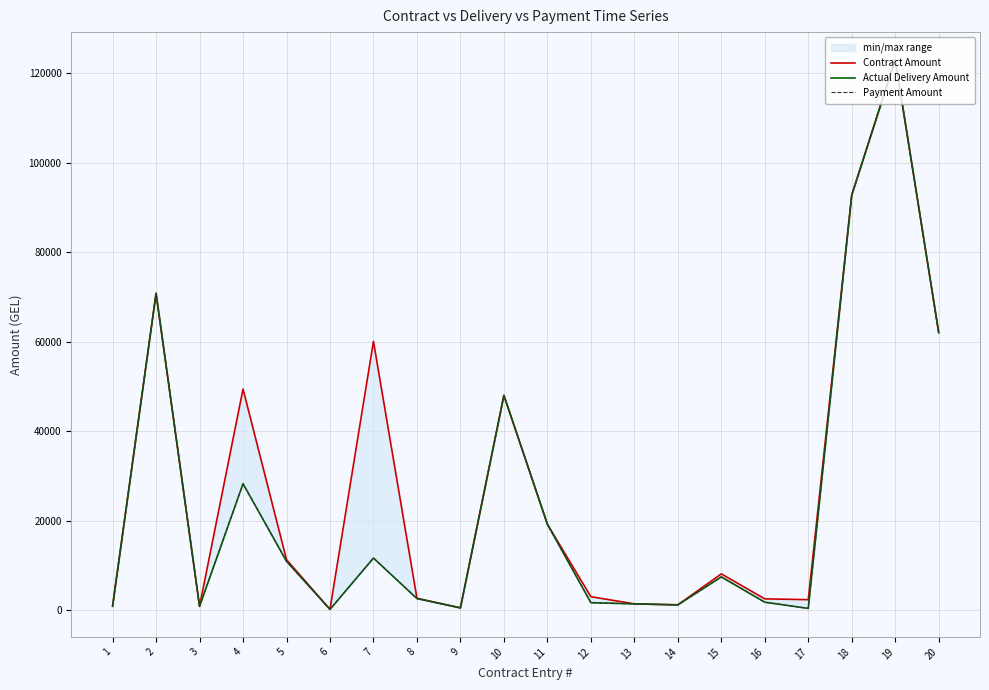

Rank the series at 9 from highest to lowest value.

Contract Amount, Actual Delivery Amount, Payment Amount